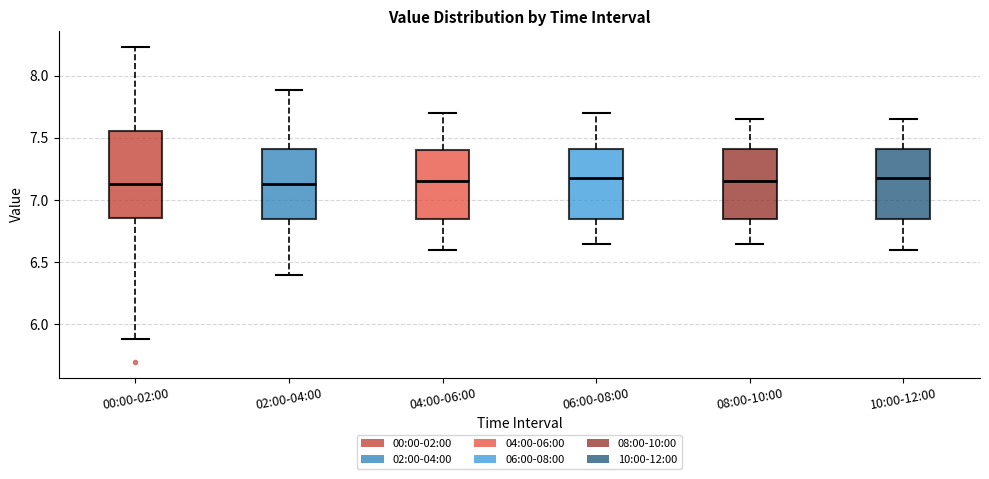

Reading left to right, read every box against the y-axis: the position of its median line, the range the box covers, and the ends of its whiskers. The values are not printed on the chart, so give them approximately, as read against the axis.

00:00-02:00: median 7.15, box 6.85 to 7.55, whiskers 5.90 to 8.25
02:00-04:00: median 7.15, box 6.85 to 7.40, whiskers 6.40 to 7.90
04:00-06:00: median 7.15, box 6.85 to 7.40, whiskers 6.60 to 7.70
06:00-08:00: median 7.20, box 6.85 to 7.40, whiskers 6.65 to 7.70
08:00-10:00: median 7.15, box 6.85 to 7.40, whiskers 6.65 to 7.65
10:00-12:00: median 7.20, box 6.85 to 7.40, whiskers 6.60 to 7.65